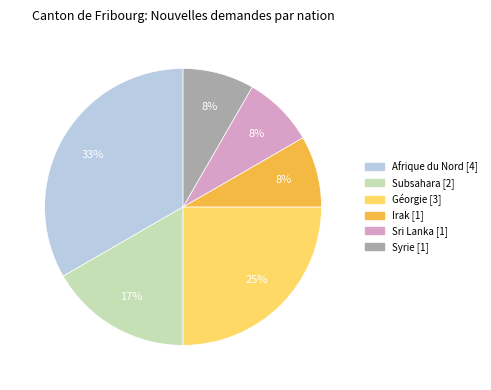

To the nearest percent, what is the difference between the largest and smallest slice percentages?

25%